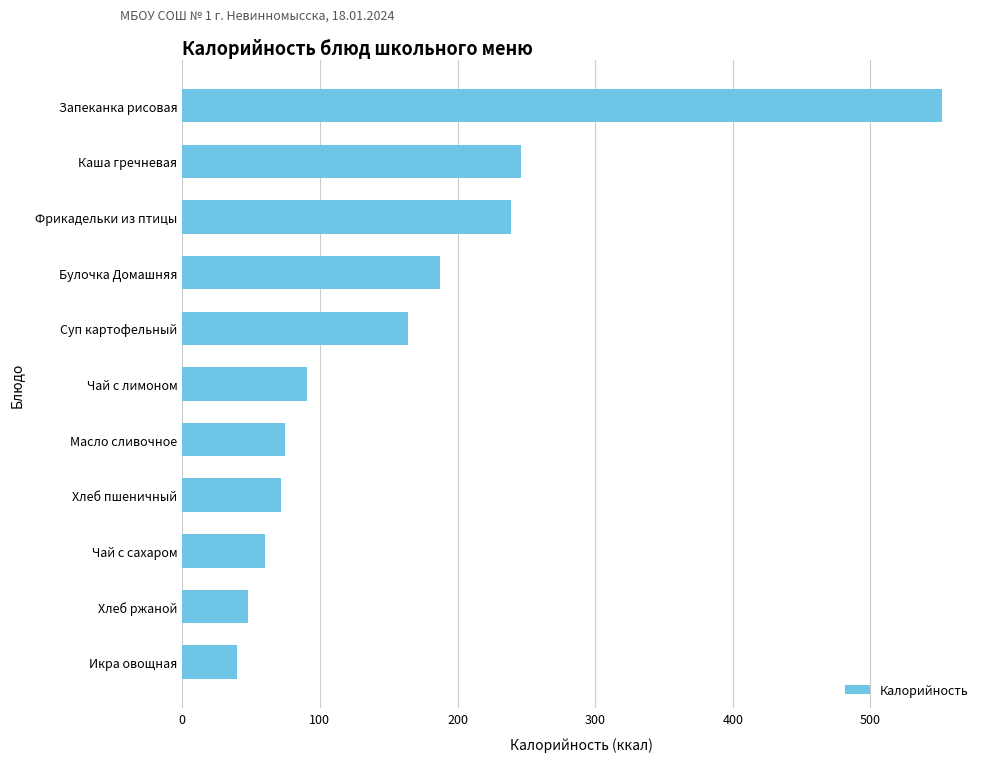

The value at Масло сливочное is 75.0. True or false?

True